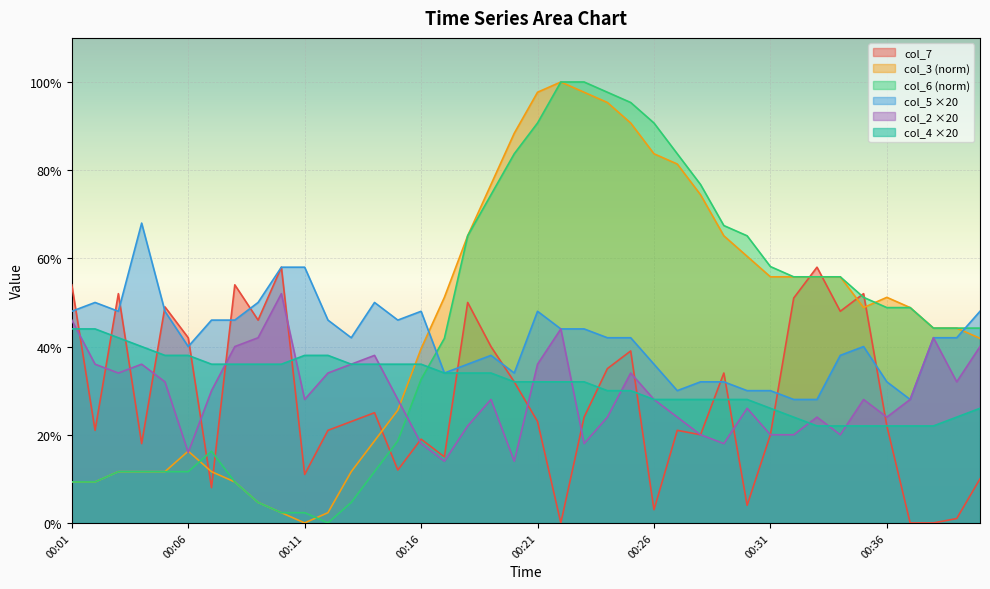

True or false: col_2 has a value of 27 at 00:16.

False